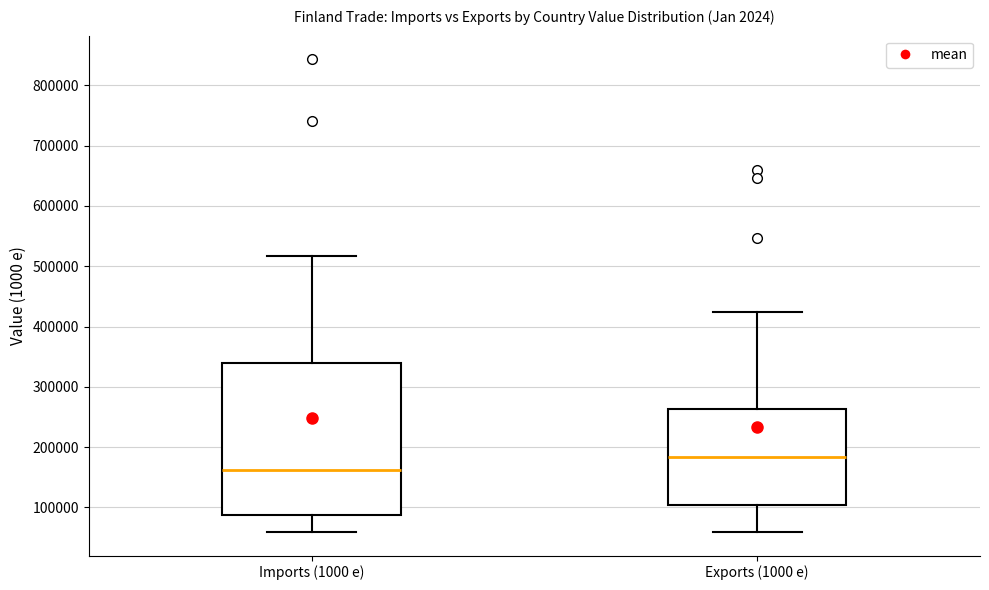

Reading left to right, read every box against the y-axis: the position of its median line, the range the box covers, and the ends of its whiskers. The values are not printed on the chart, so give them approximately, as read against the axis.

Imports (1000 e): median 160000, box 90000 to 340000, whiskers 60000 to 520000
Exports (1000 e): median 180000, box 100000 to 260000, whiskers 60000 to 420000